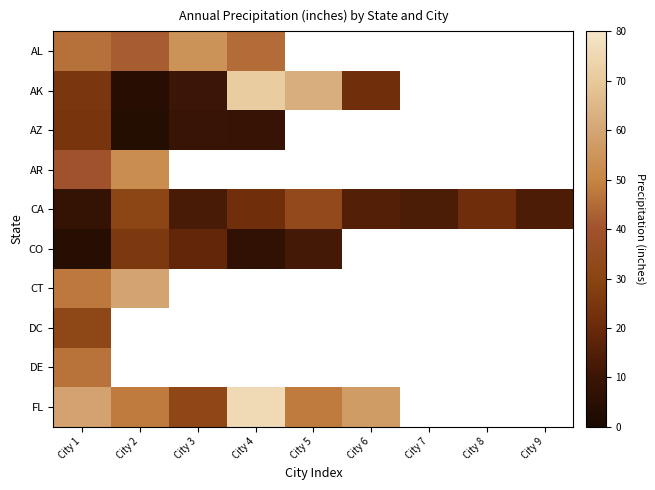

At which label is AZ closest to 13?

City 3